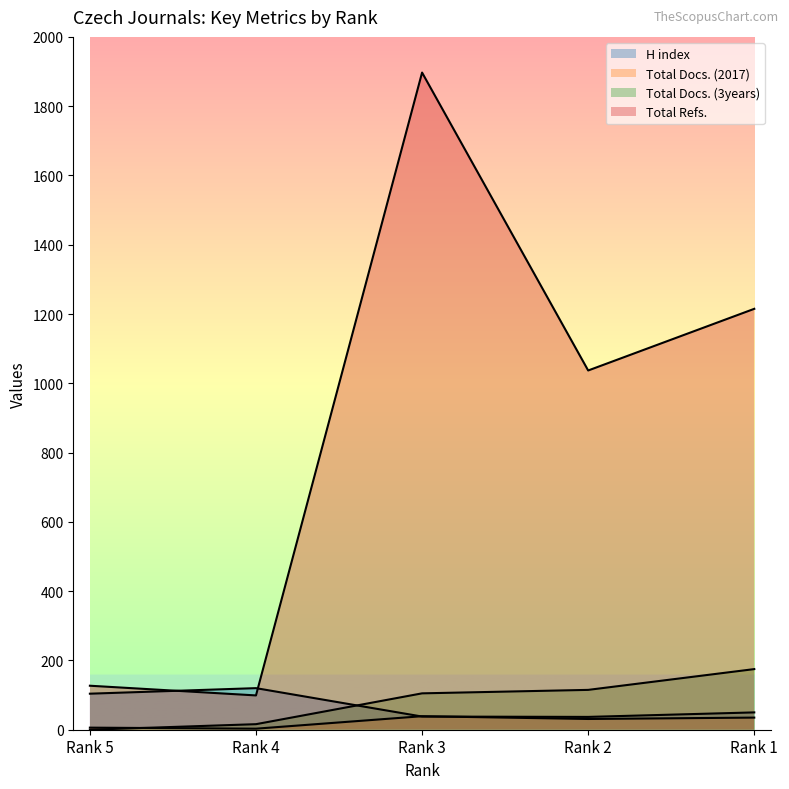

Read the Total Refs. value at Rank 4.

99